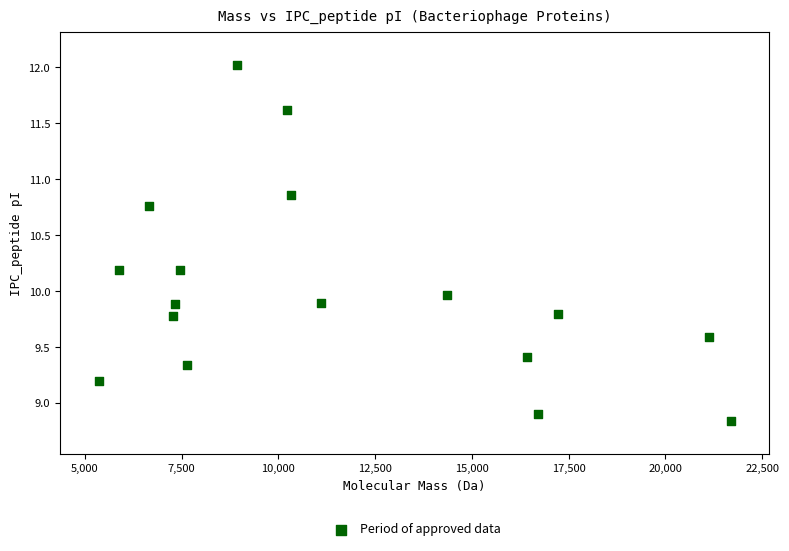

What is the range of X values (max minus min)?

16336.7